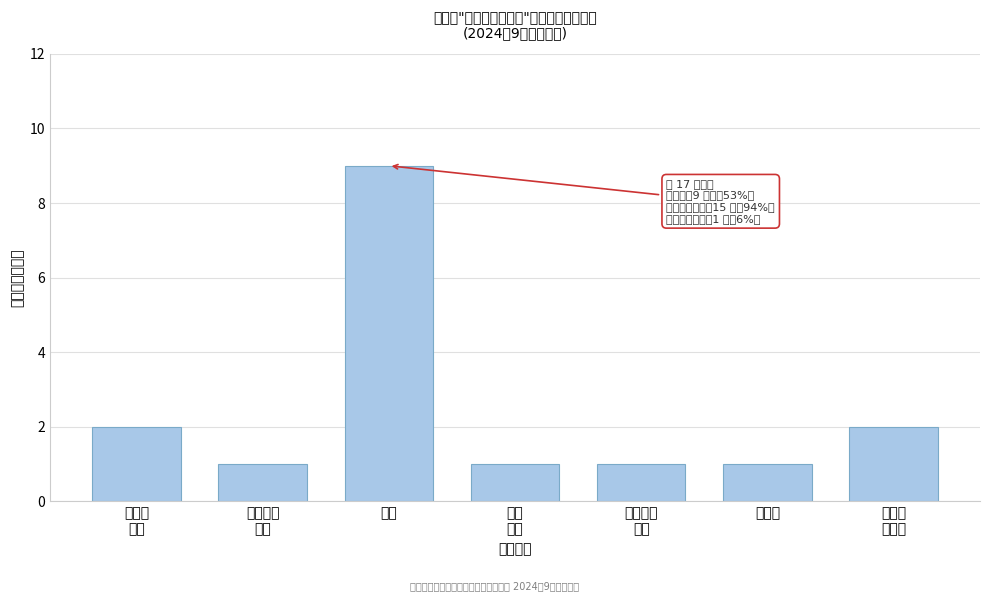

Reading left to right, list all the values displayed in this chart.

2	1	9	1	1	1	2